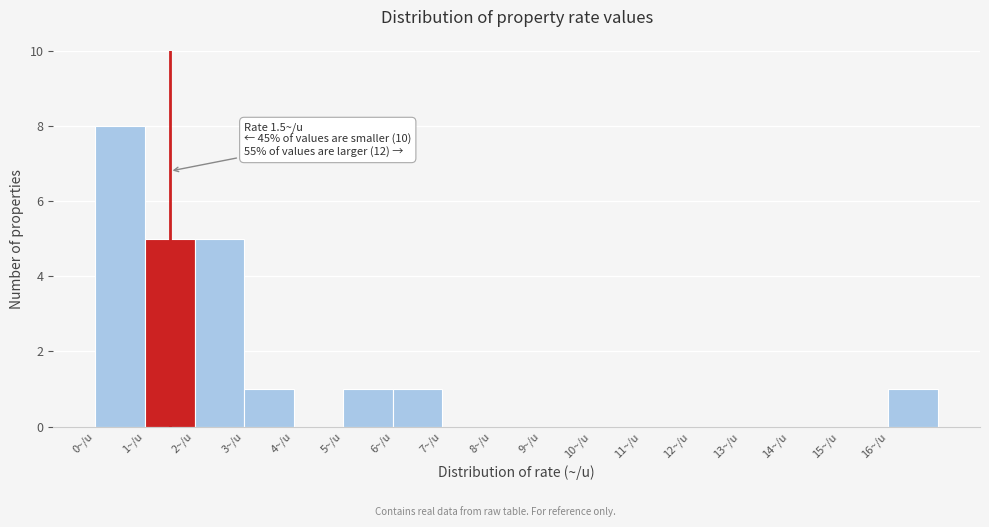

Which range on the x-axis has the tallest bar?

0 to 1